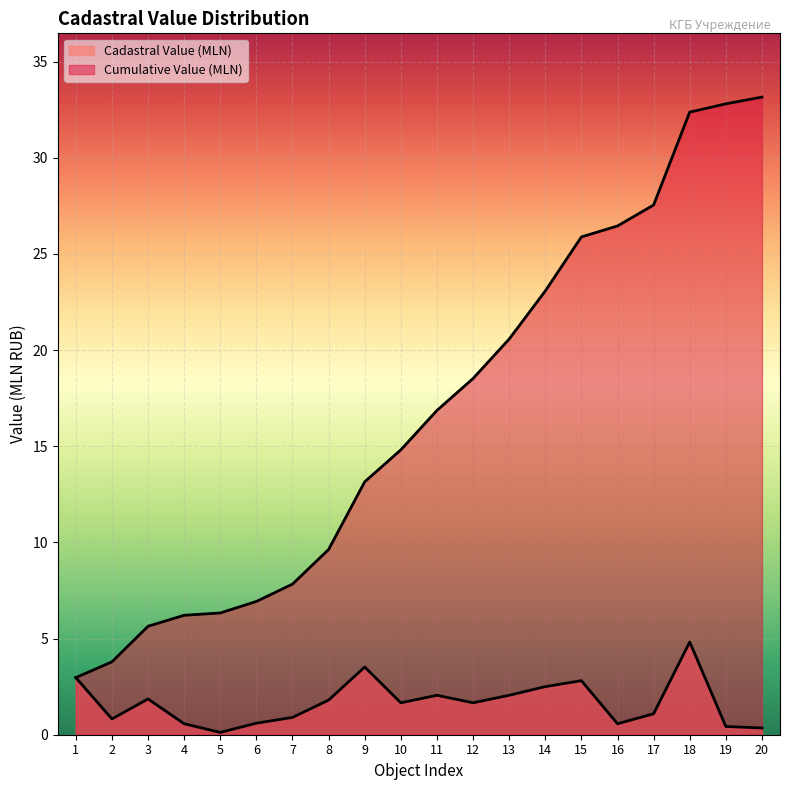

What is the average value of the Cadastral Value (MLN) series?

1.7